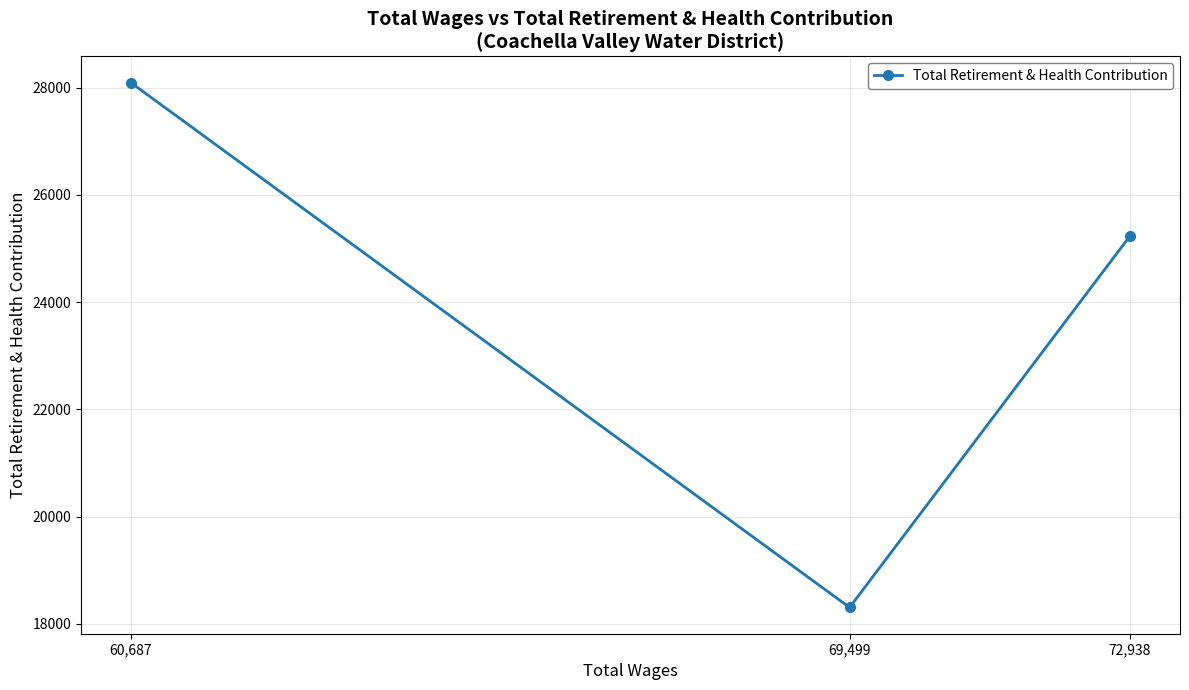

How many values are between 18305 and 28089?

3